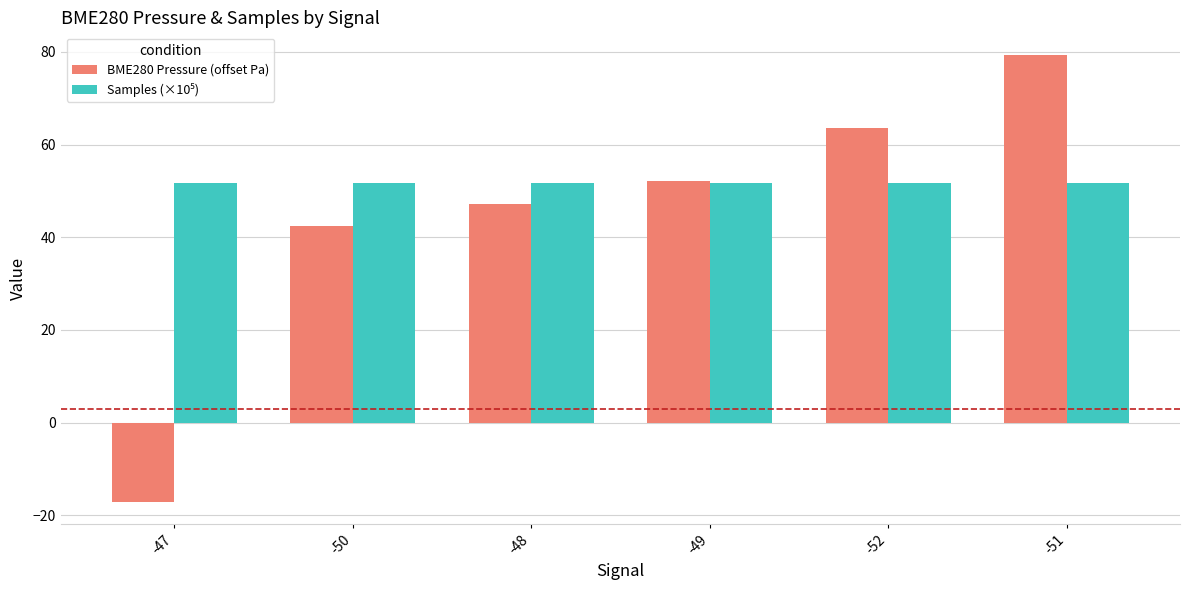

How many bars are there in total?

12